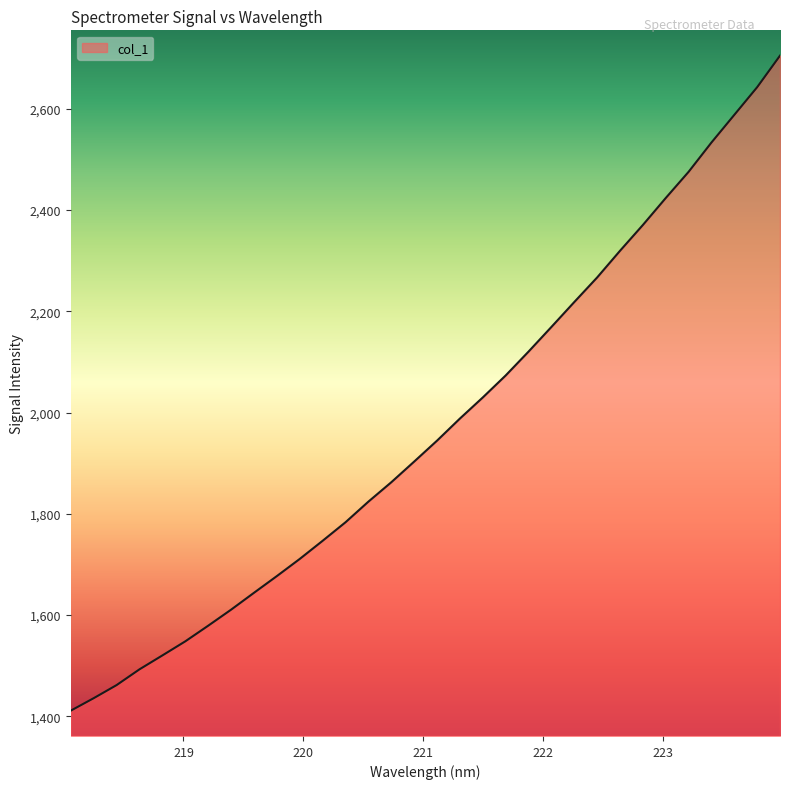

What is the difference between the maximum and minimum values?

1293.9